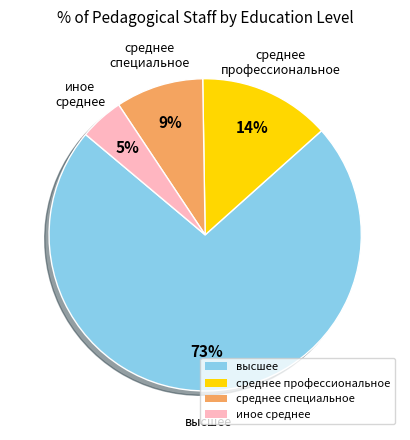

Between среднее профессиональное and среднее специальное, which is larger?

среднее профессиональное